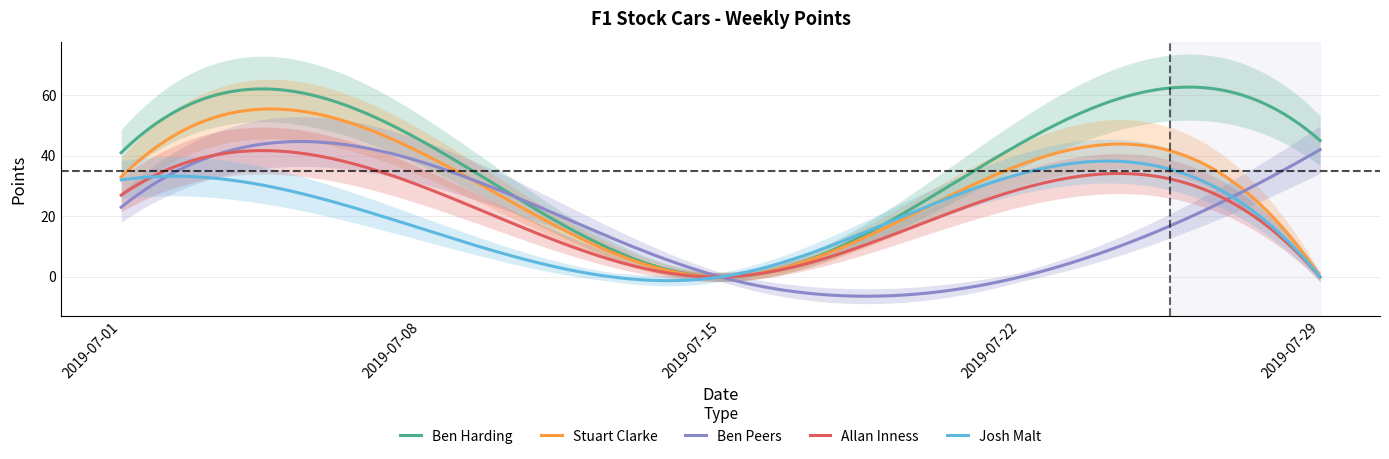

How many lines are shown in the chart?

5